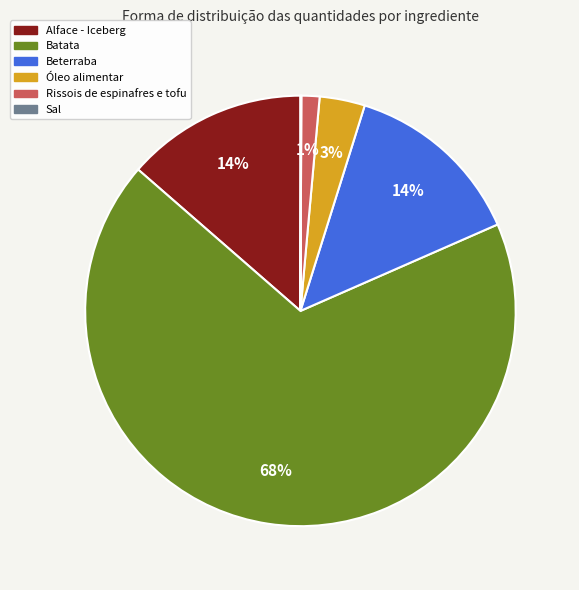

What is the largest slice in the pie chart?

Batata